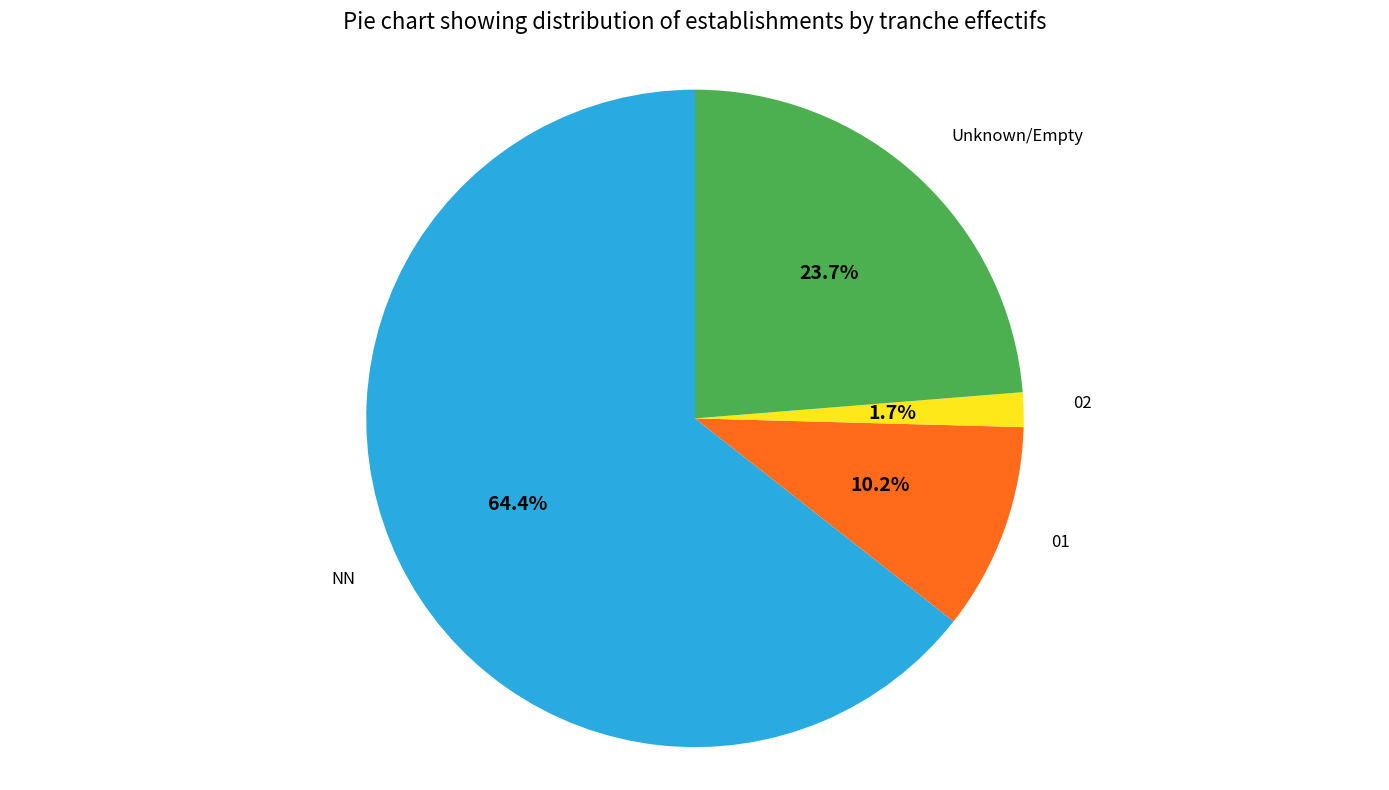

Does any single category account for the majority?

Yes